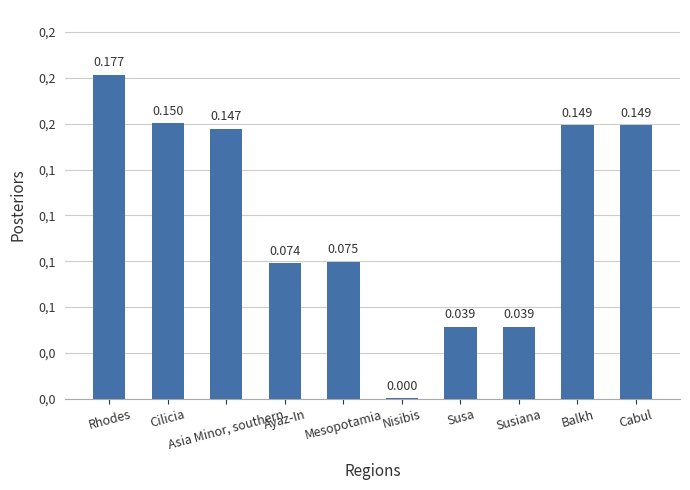

Reading left to right, extract all data points from this chart.

Rhodes=0.2	Cilicia=0.2	Asia Minor, southern=0.1	Ayaz-In=0.1	Mesopotamia=0.1	Nisibis=0.0	Susa=0.0	Susiana=0.0	Balkh=0.1	Cabul=0.1